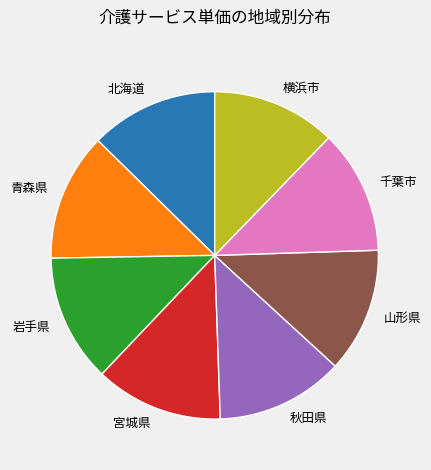

Combined, do 青森県 and 山形県 account for over 50%?

No